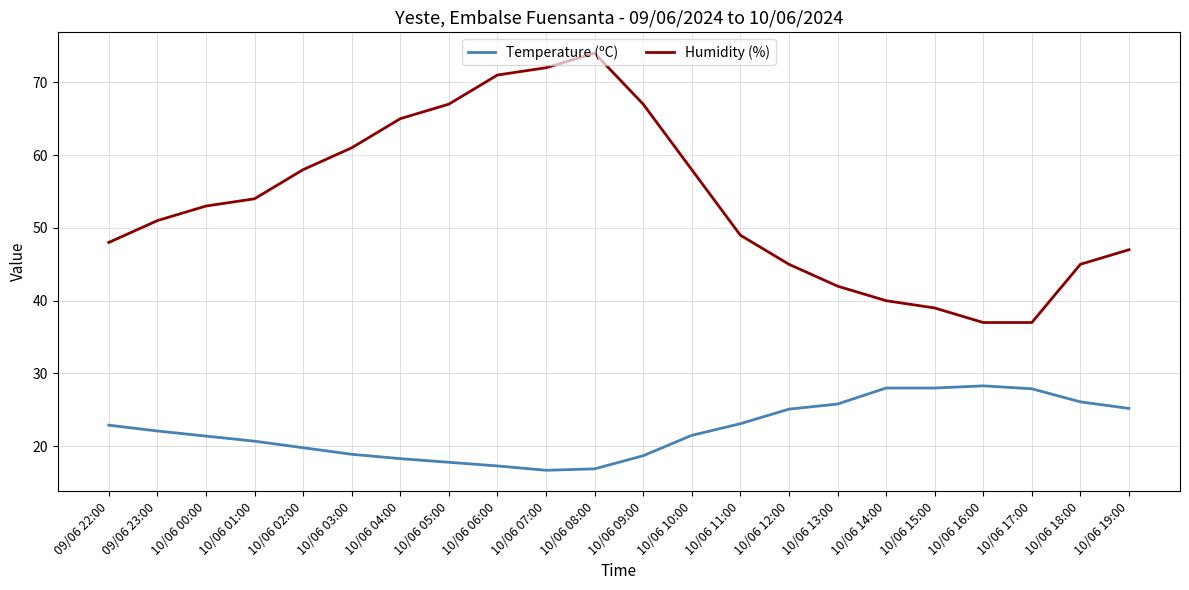

What value does the Humidity (%) series have at 10/06 00:00?

53.0